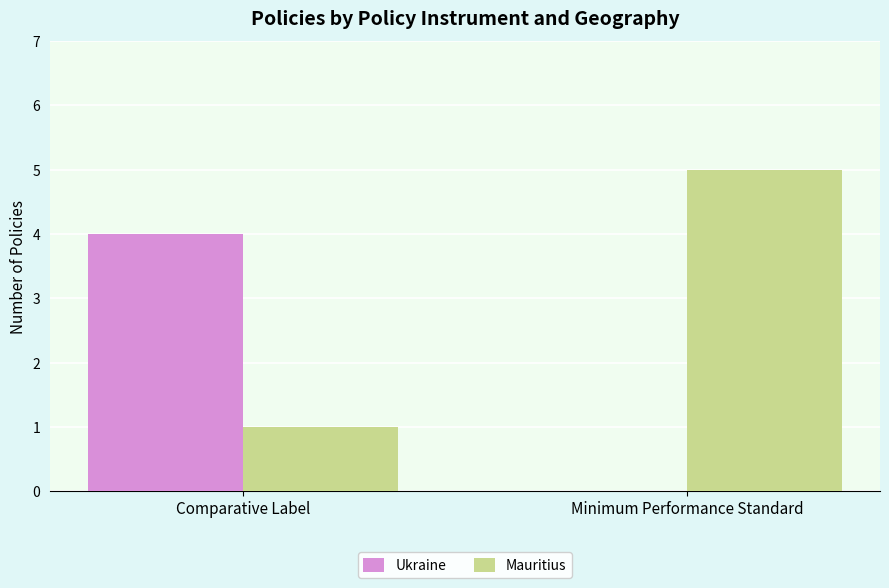

The Mauritius series shows 1 at Comparative Label. True or false?

True